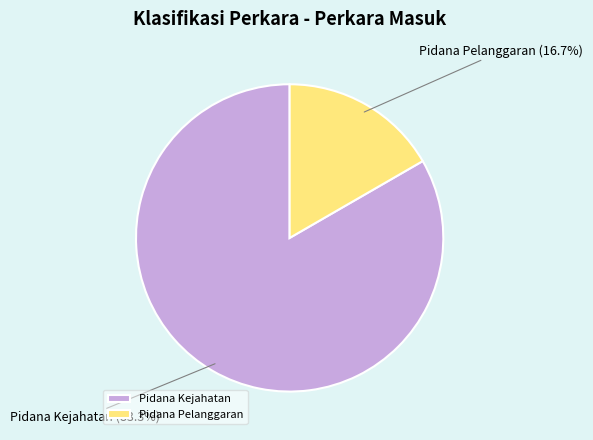

Between Pidana Pelanggaran and Pidana Kejahatan, which is larger?

Pidana Kejahatan